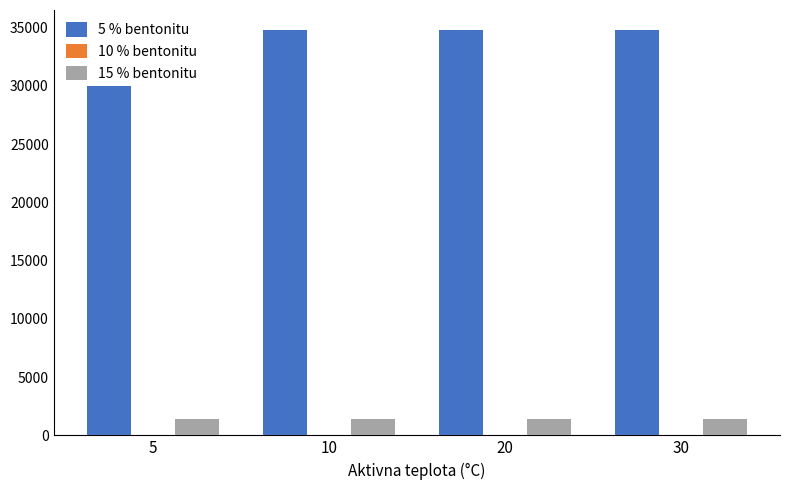

Rank the categories by 10 % bentonitu value from highest to lowest.

5, 10, 20, 30